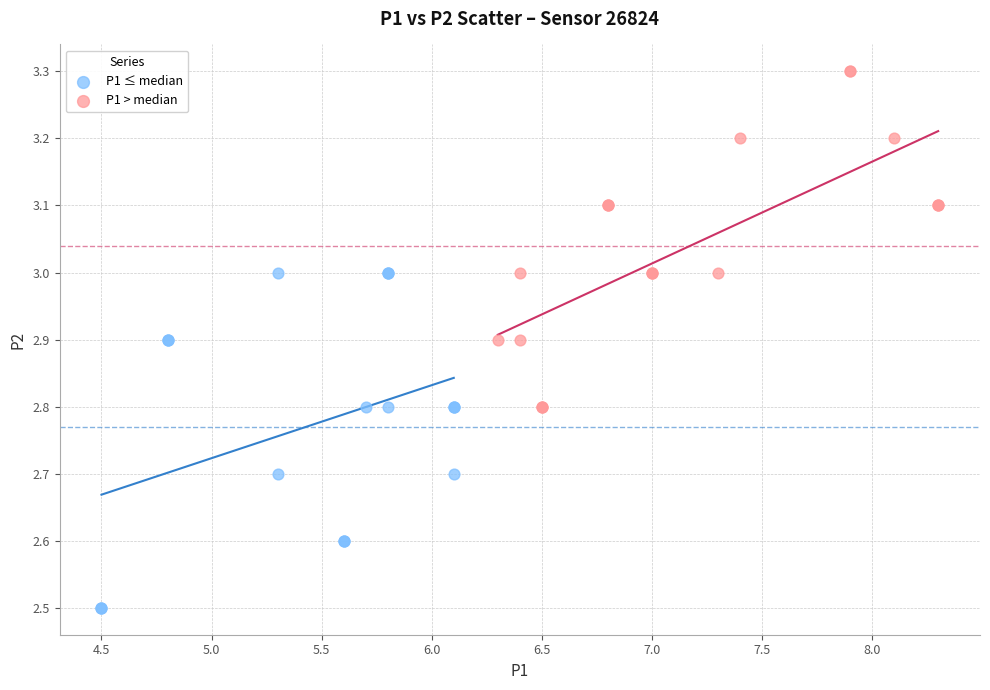

Which series reaches the minimum Y coordinate?

P1 ≤ median